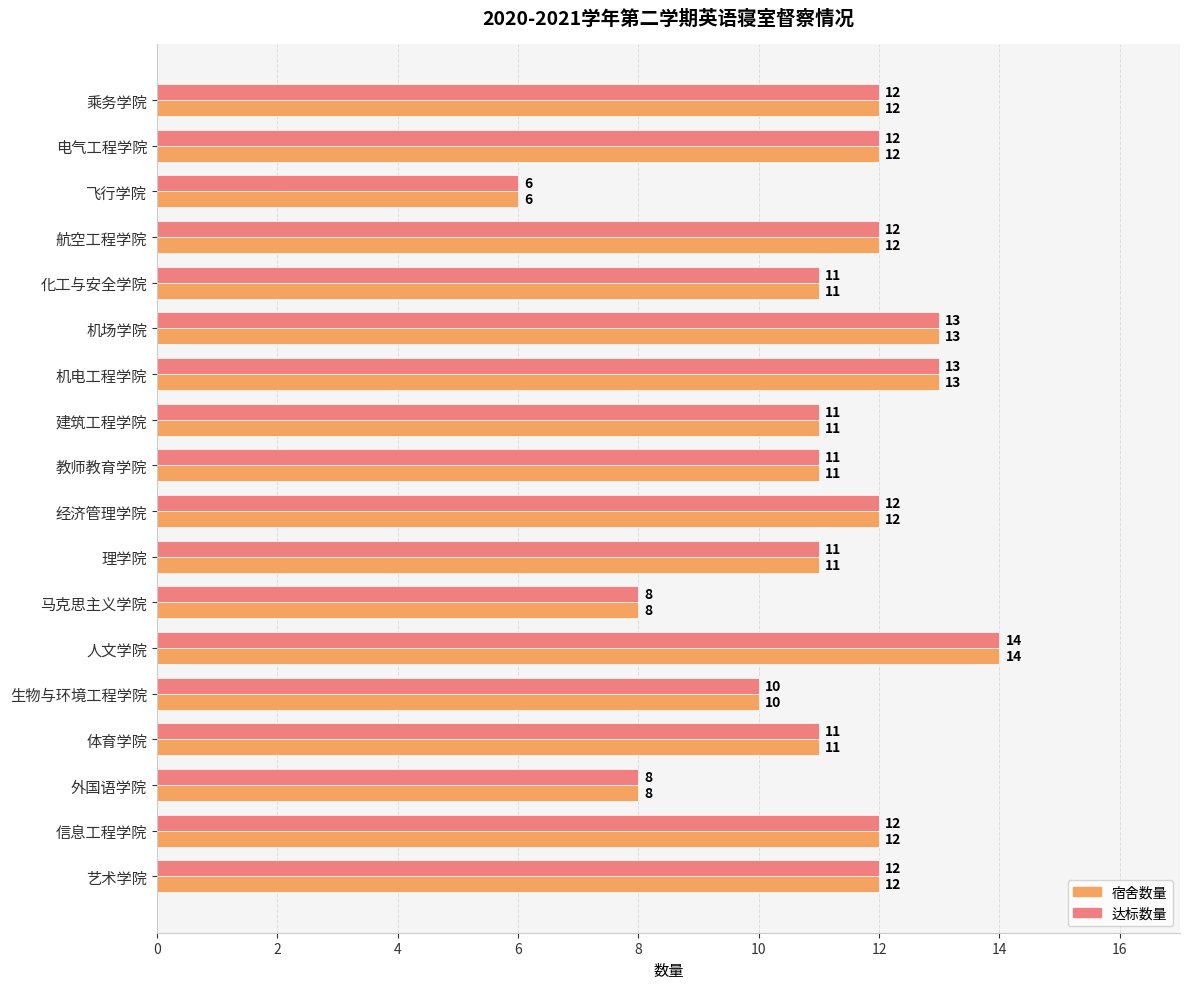

What is the highest value of the 达标数量 series?

14